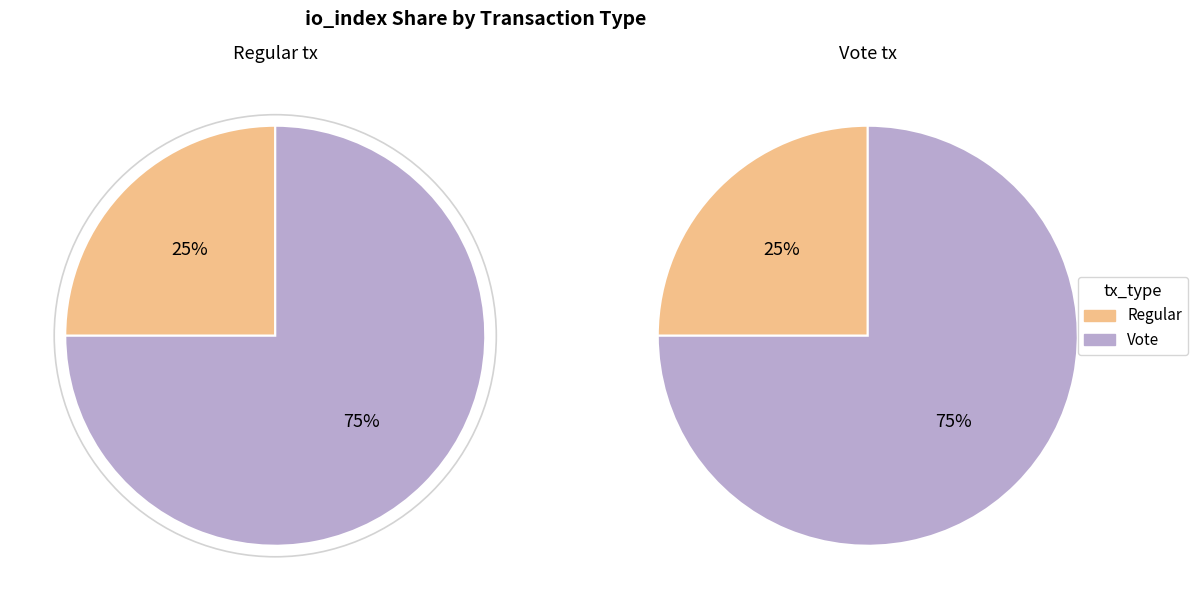

To the nearest percent, what portion does Regular represent?

25%